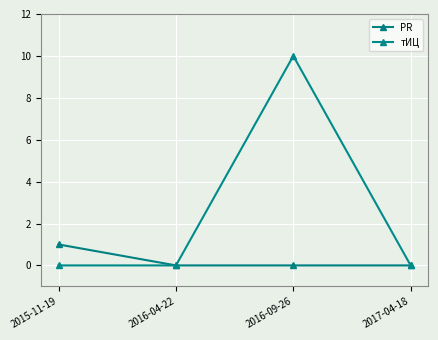

True or false: PR and тИЦ intersect in this chart.

False